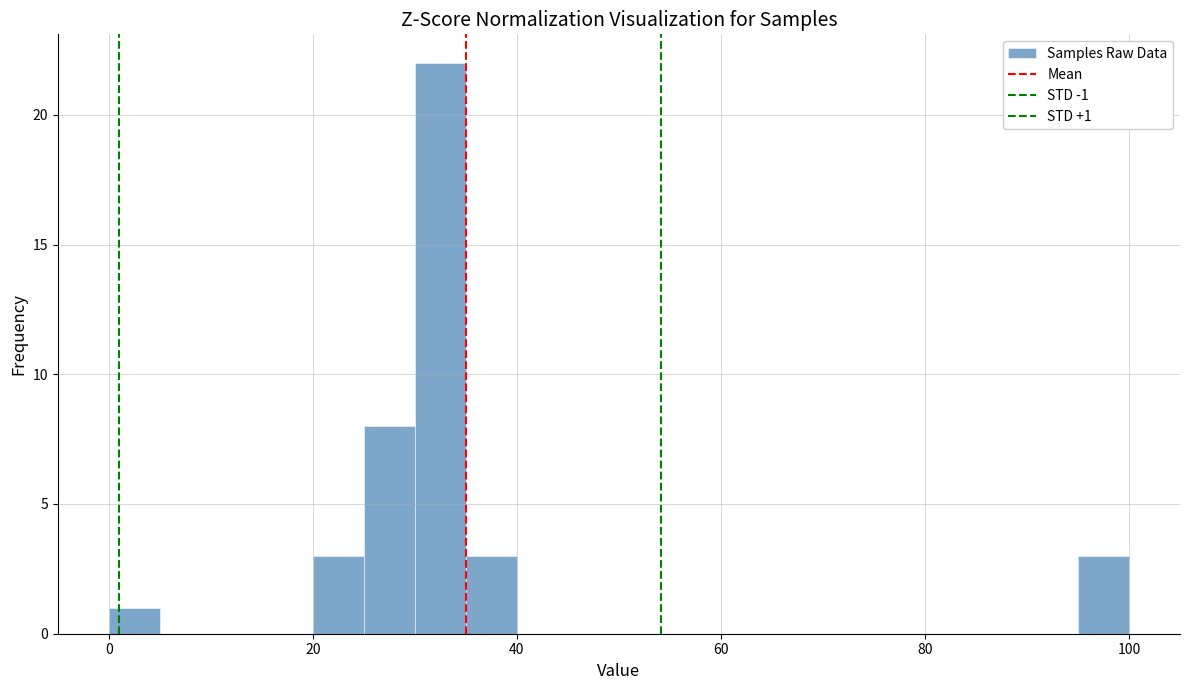

Around what value on the x-axis is the tallest bar? Give the approximate position of its centre, as read against the axis.

32